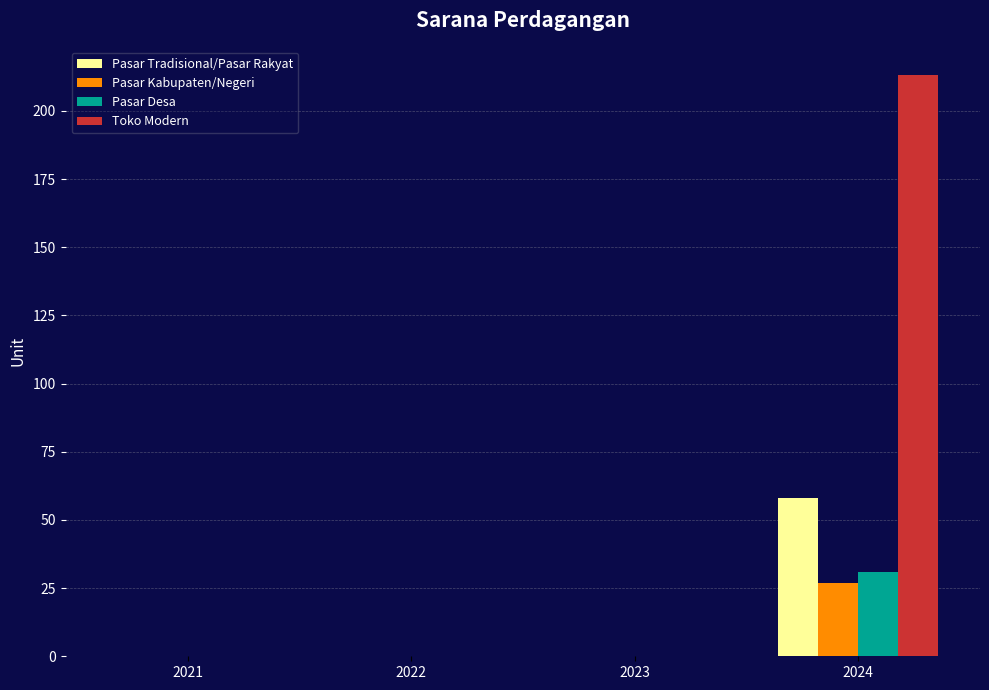

The Toko Modern series shows 96 at 2023. True or false?

False